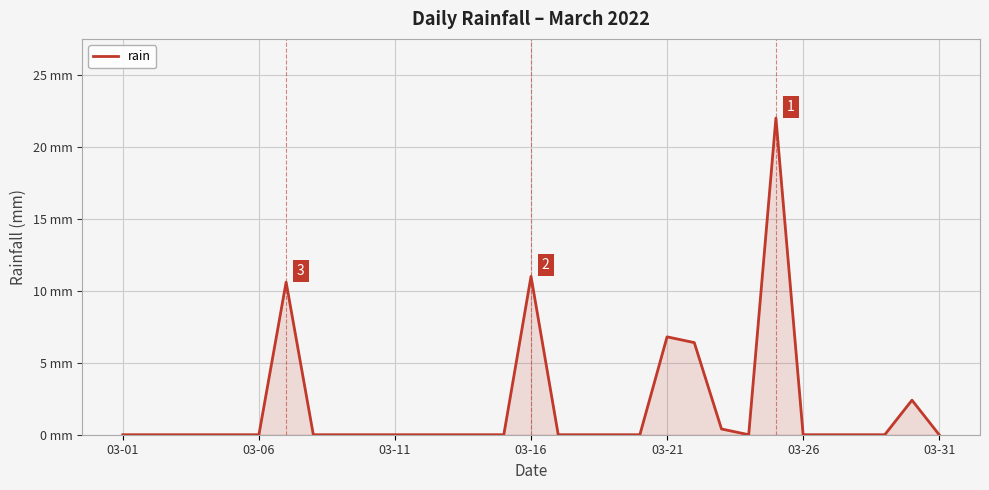

Is this an area chart (filled region under the line)?

Yes